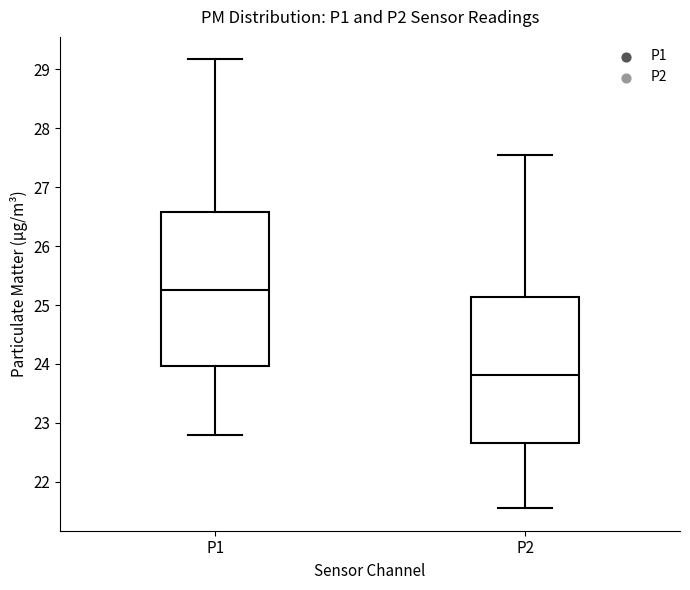

Which box has the highest median line?

P1